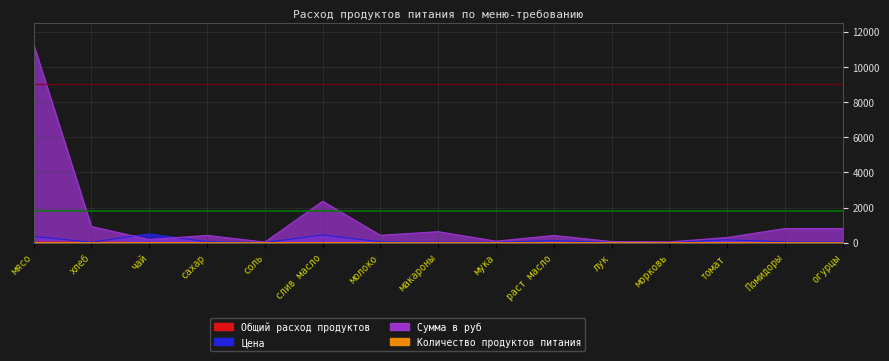

What are all the series names shown in the legend?

Общий расход продуктов, Цена, Сумма в руб, Количество продуктов питания